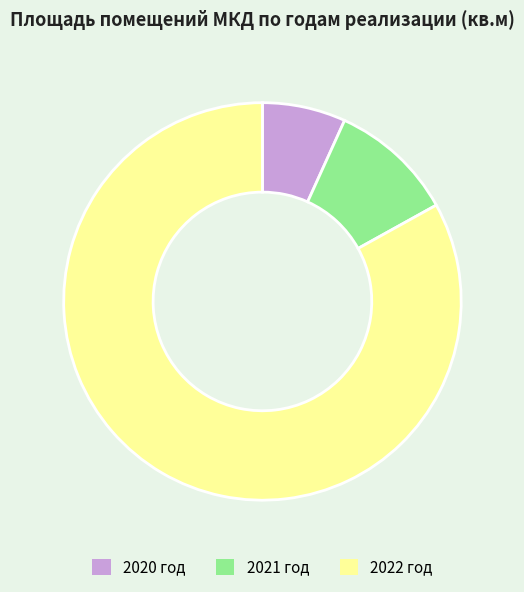

Is it true that 2022 год is 83% of the pie?

True